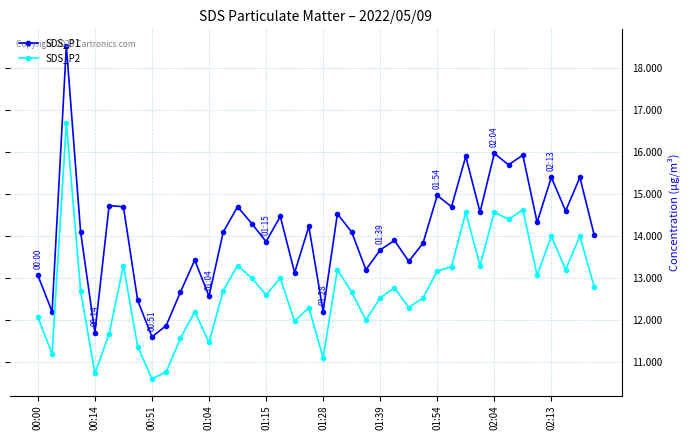

True or false: SDS_P2 and SDS_P1 cross at least once.

False